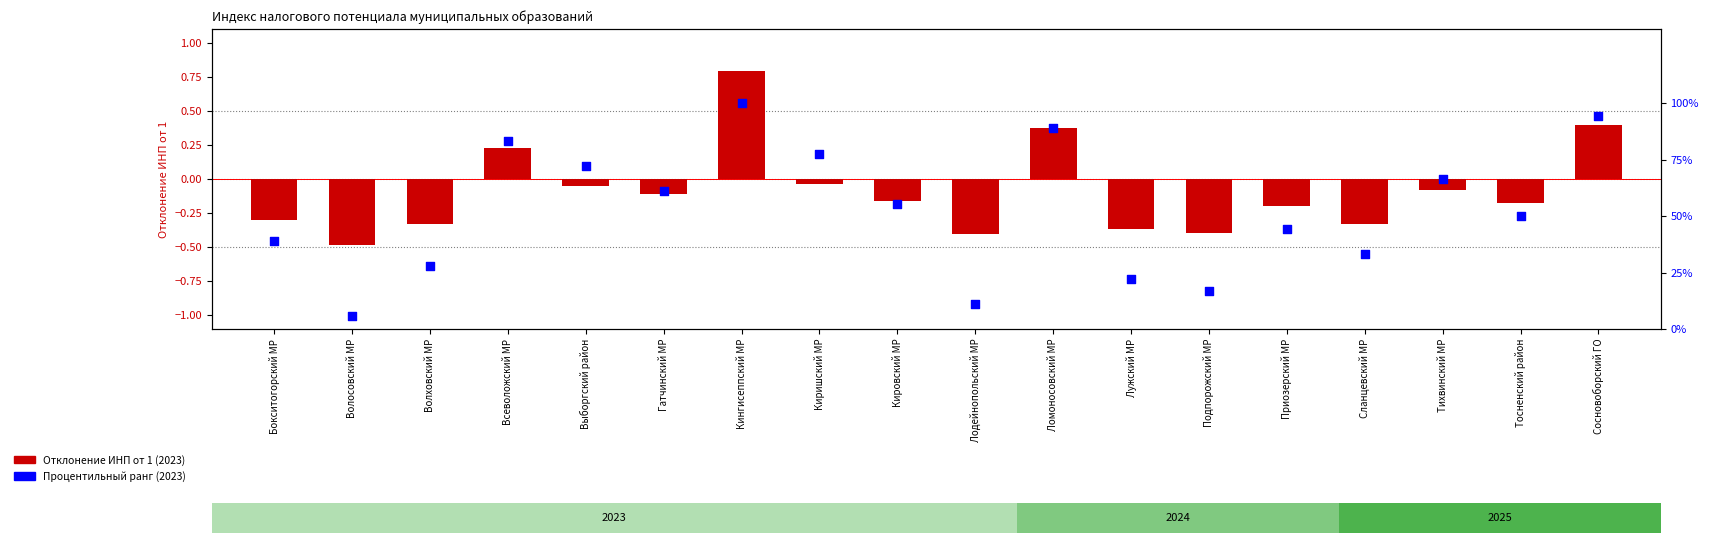

Is the value of Процентильный ранг at Волховский МР greater than the value of ИНП 2023 (откл. от 1) at Ломоносовский МР?

Yes